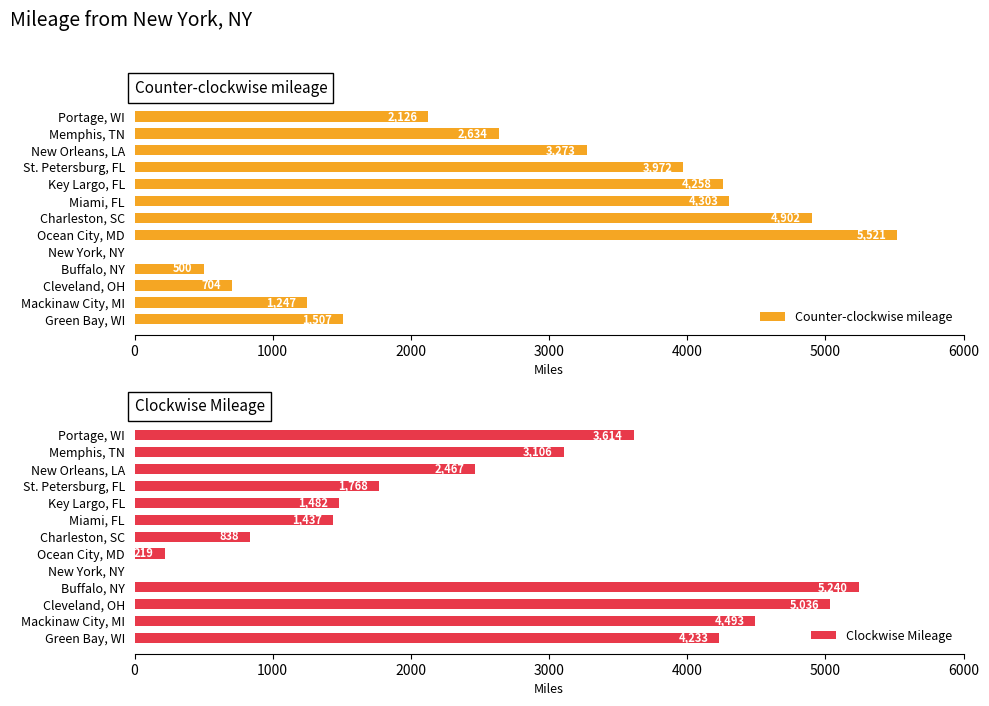

The Counter-clockwise mileage series shows 2390 at St. Petersburg, FL. True or false?

False